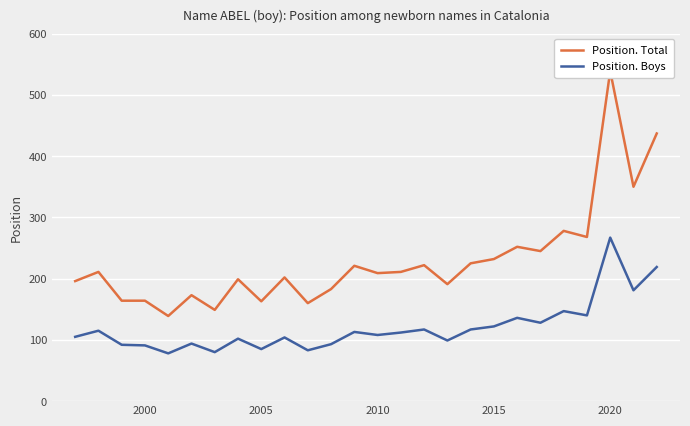

True or false: Position. Boys has more than 0 interior local peaks.

True